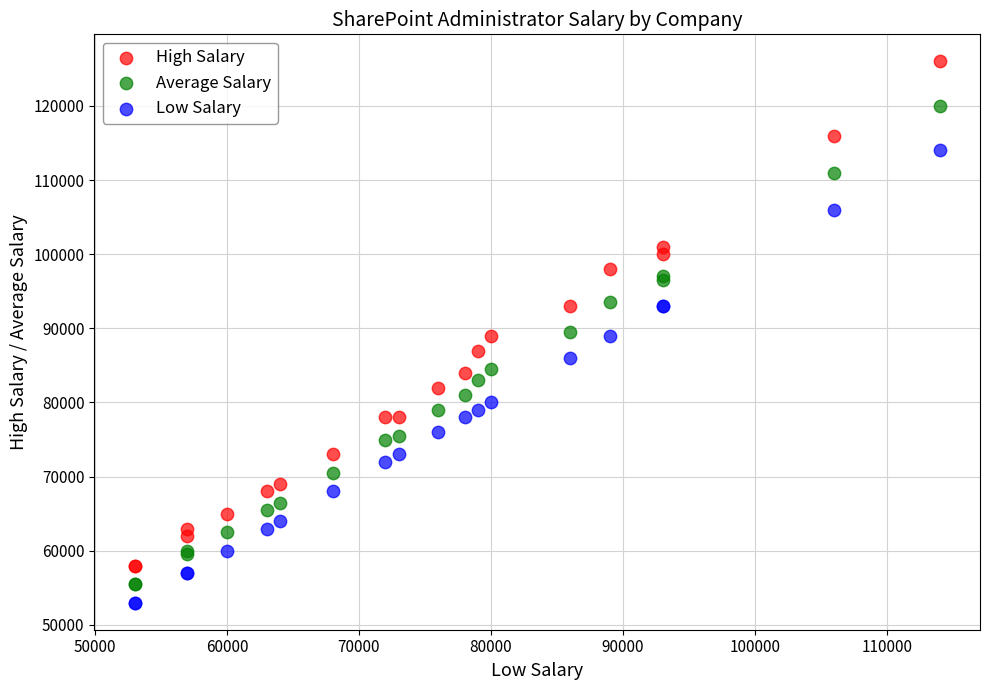

Which series has the largest Y range (max minus min)?

High Salary